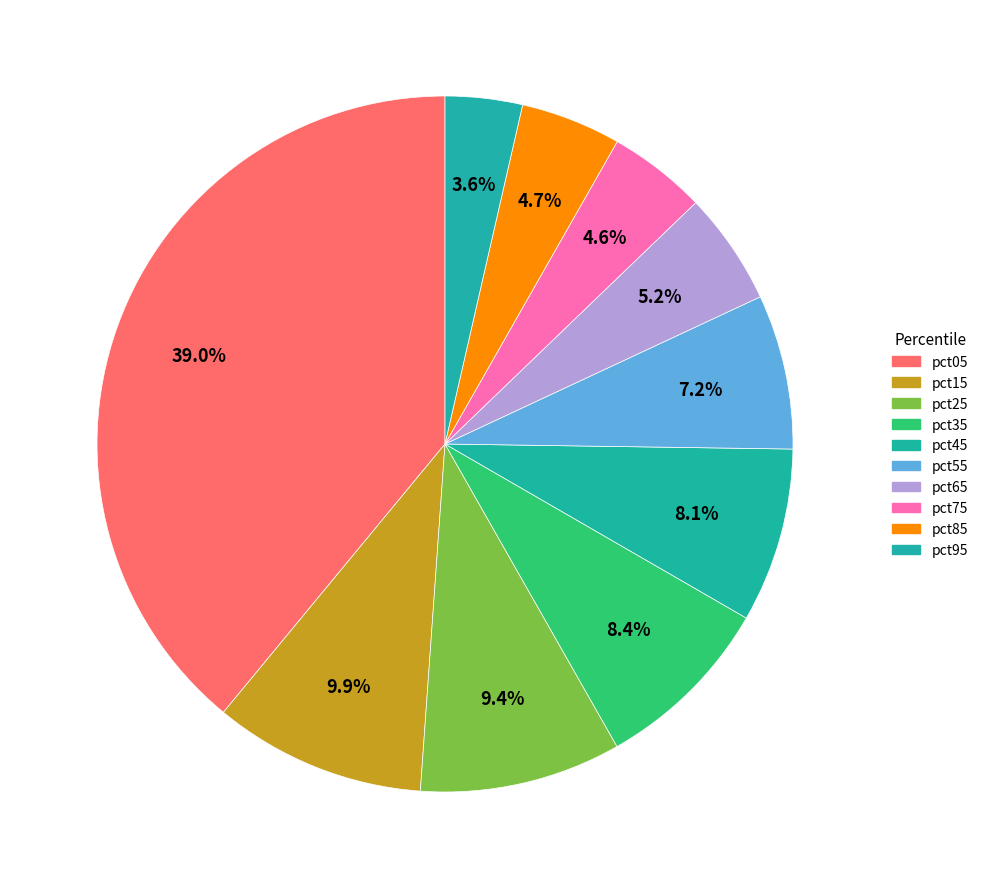

Is the sum of pct85 and pct35 greater than half?

No